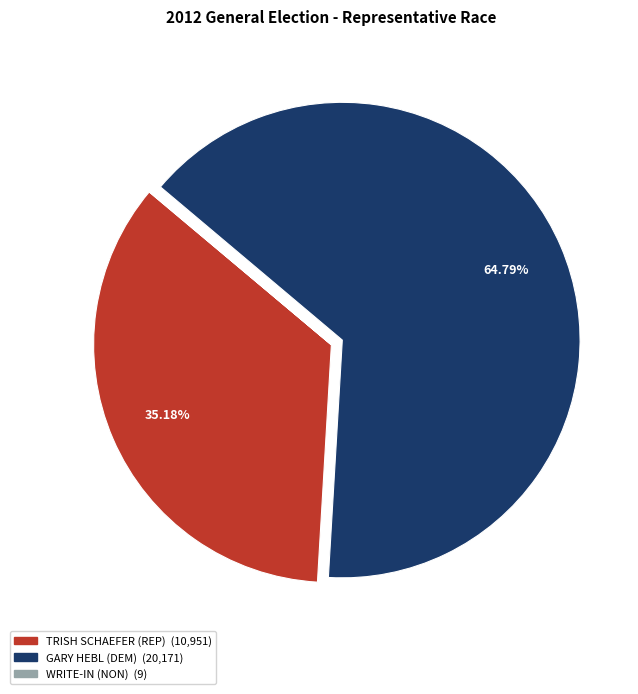

Is there a majority slice in this chart?

Yes